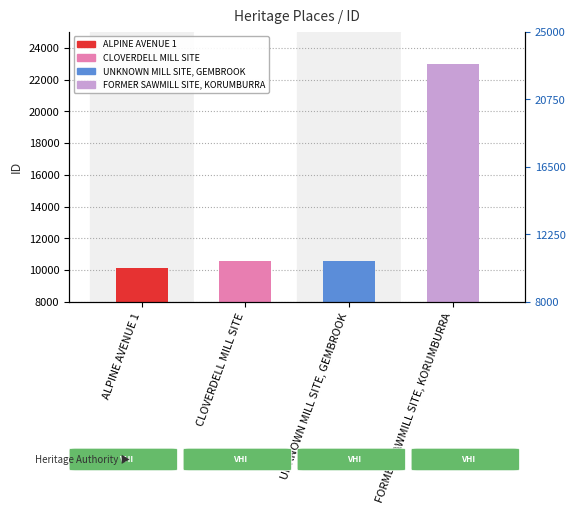

At which label is the value closest to 16563?

UNKNOWN MILL SITE, GEMBROOK